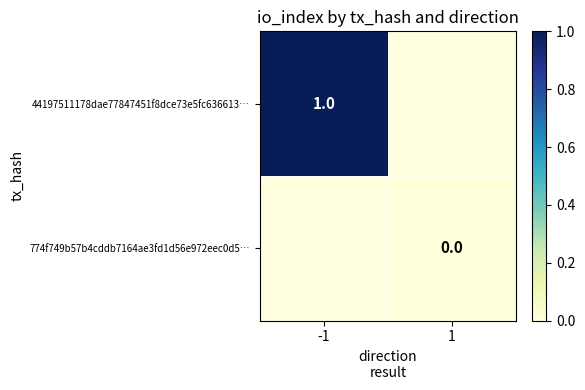

Rank the series by their average value, from highest to lowest.

44197511178dae77847451f8dce73e5fc636613…, 774f749b57b4cddb7164ae3fd1d56e972eec0d5…